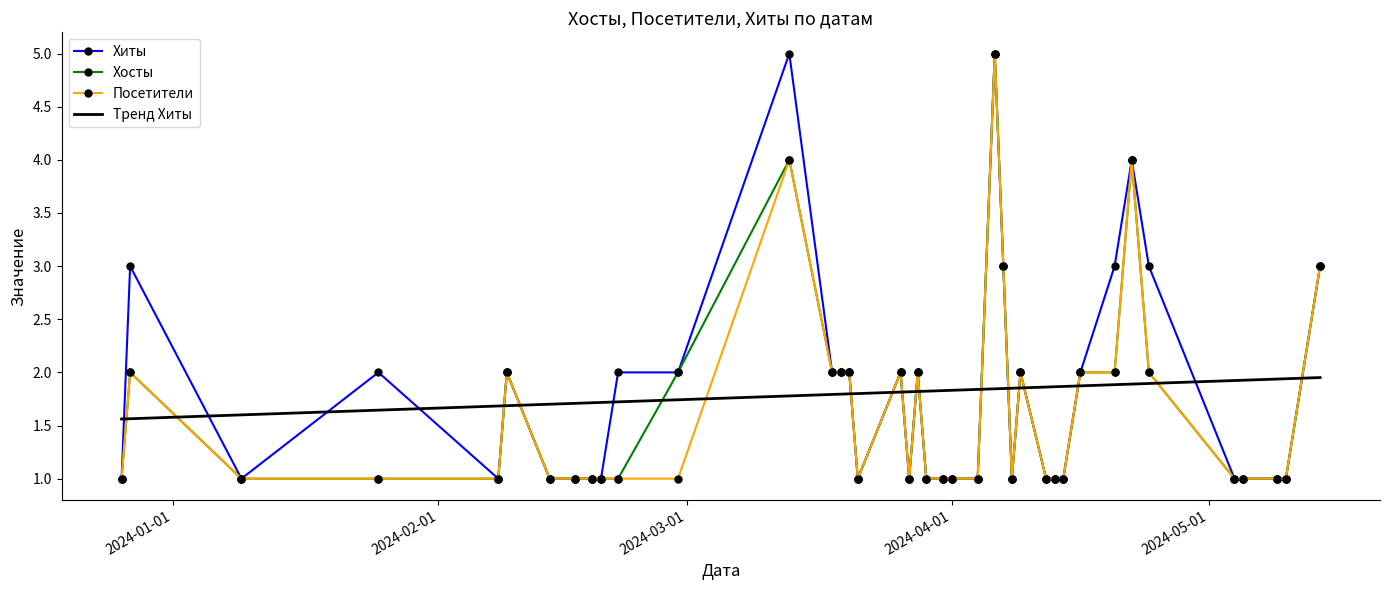

What are all the series names shown in the legend?

Хиты, Хосты, Посетители, Тренд Хиты